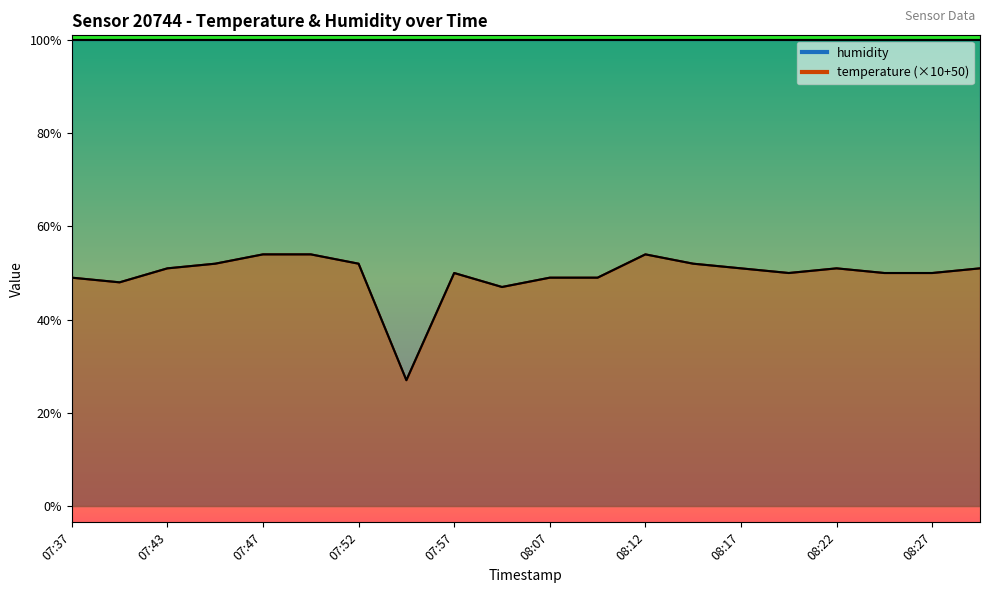

Reading right to left, transcribe all the data shown in this chart.

08:29=51	08:27=50	08:24=50	08:22=51	08:19=50	08:17=51	08:14=52	08:12=54	08:09=49	08:07=49	08:04=47	07:57=50	07:55=27	07:52=52	07:50=54	07:47=54	07:45=52	07:43=51	07:40=48	07:37=49